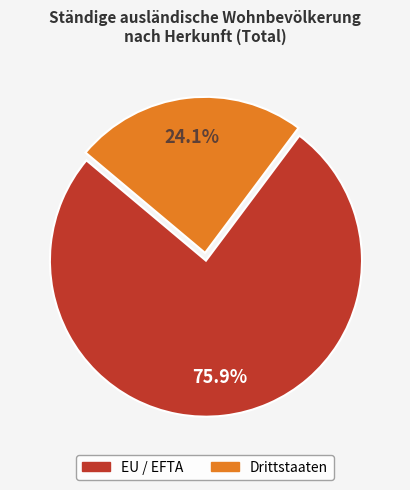

What percentage is the EU / EFTA slice, to the nearest percent?

76%